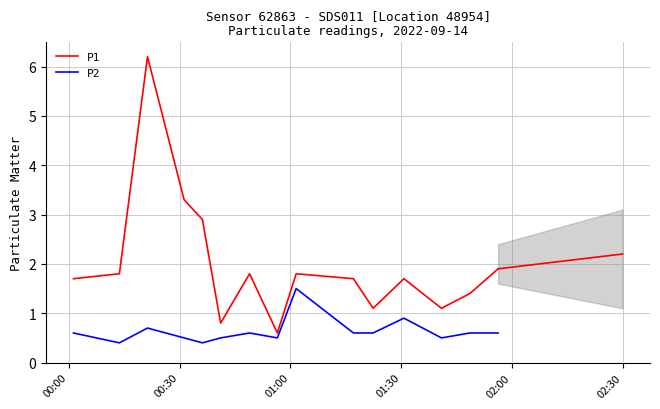

Which series has the largest total across all categories?

P1